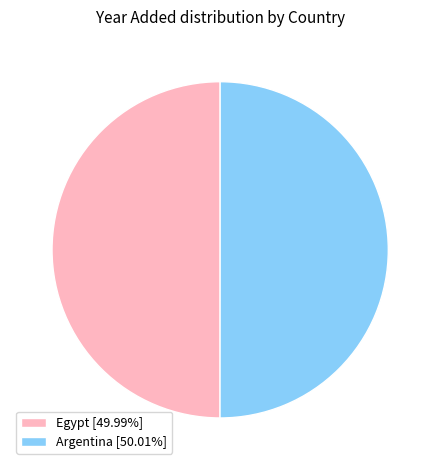

Do Egypt [49.99%] and Argentina [50.01%] together represent more than half of the pie?

Yes